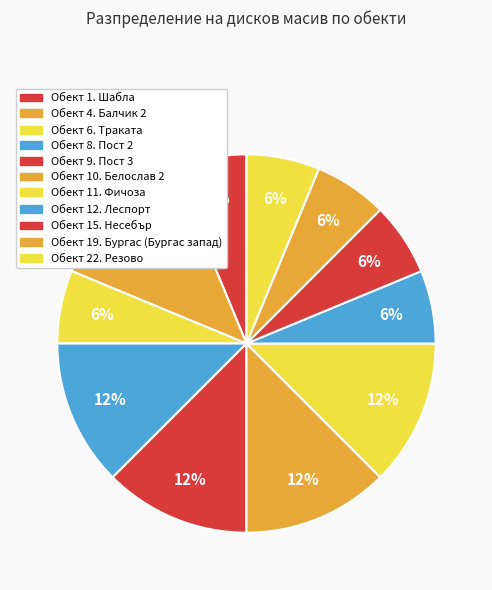

Does Обект 9. Пост 3 account for over 50% of the chart?

No